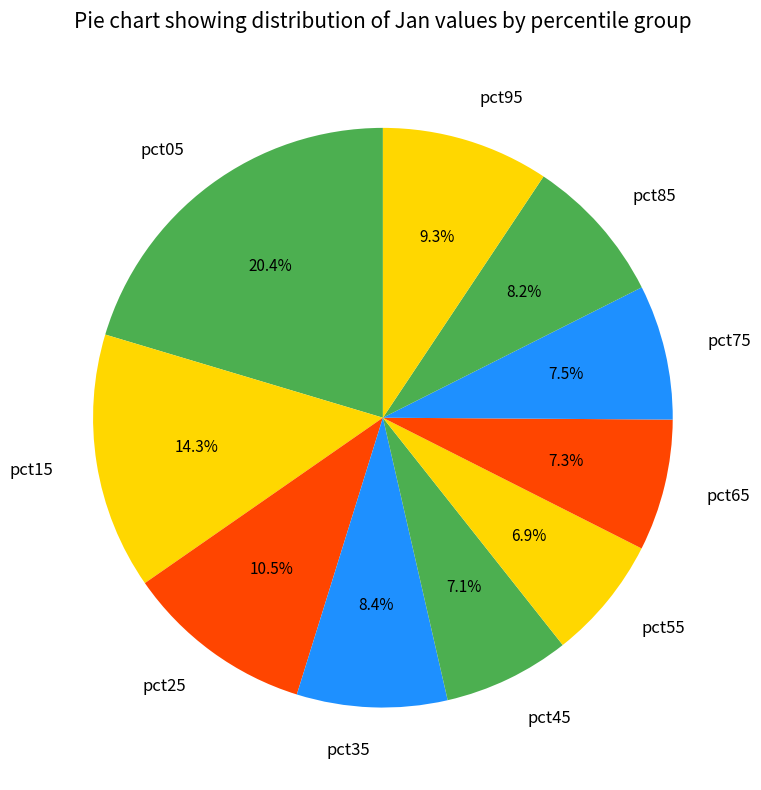

How many slices are in this pie chart?

10